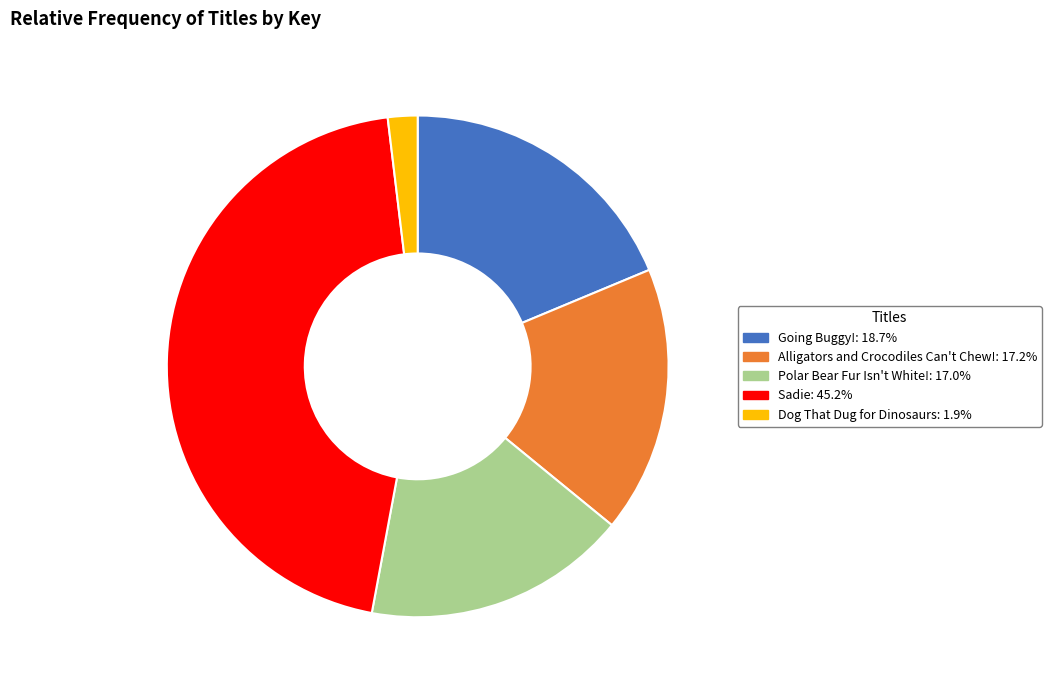

Does Sadie represent more than half of the total?

No